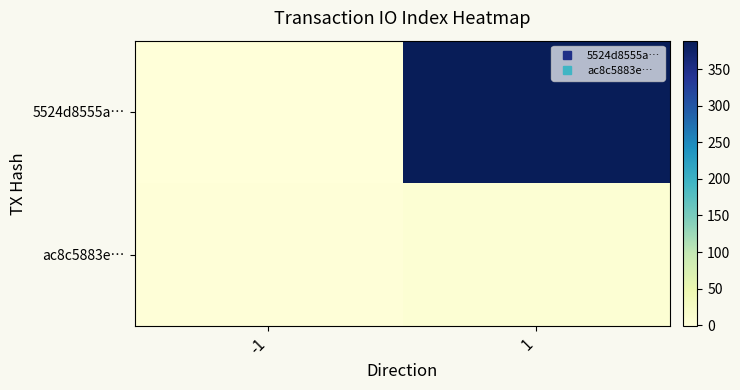

Reading left to right, transcribe all the data shown in this chart.

5524d8555a…: -1=-1	1=389
ac8c5883e…: -1=1	1=6